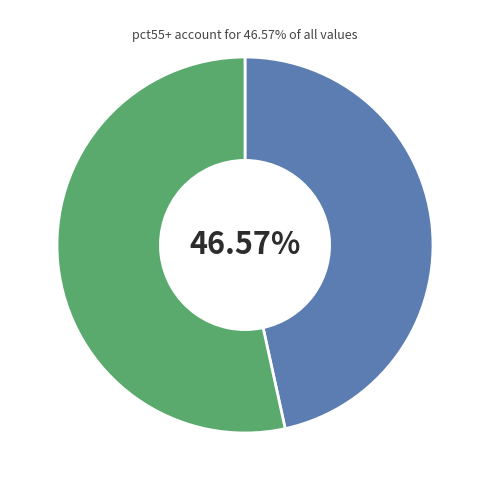

Does any single category account for the majority?

Yes